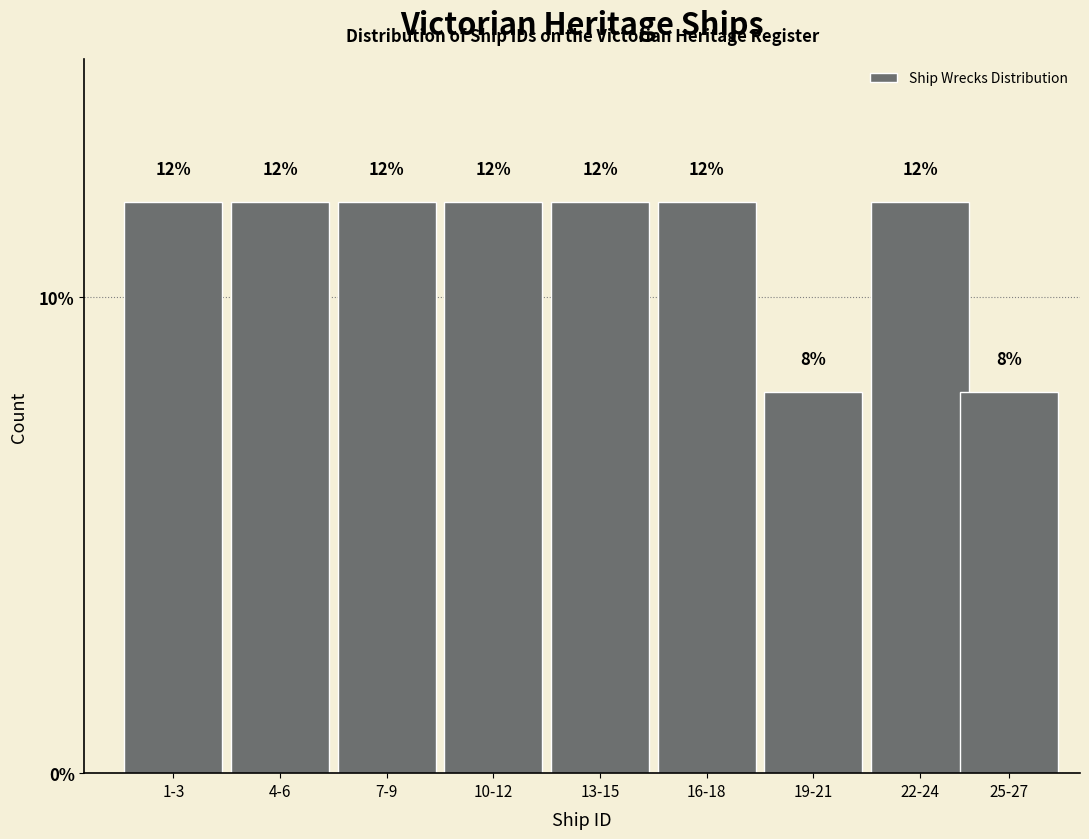

Reading left to right, transcribe all the data shown in this chart.

12	12	12	12	12	12	8	12	8